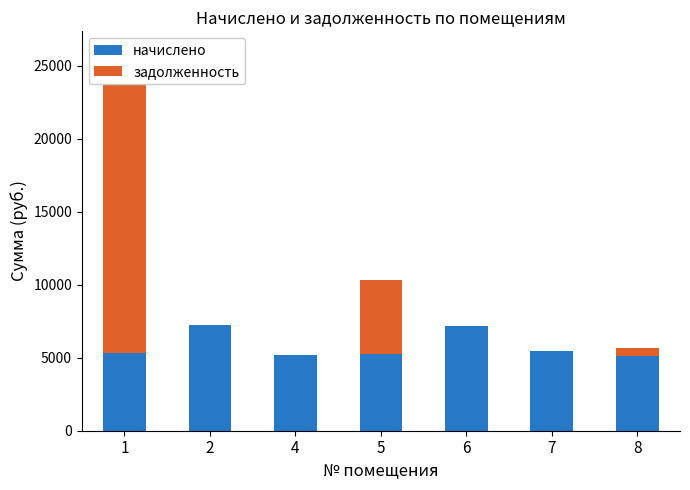

What is the total value across all series at 7?

5437.4